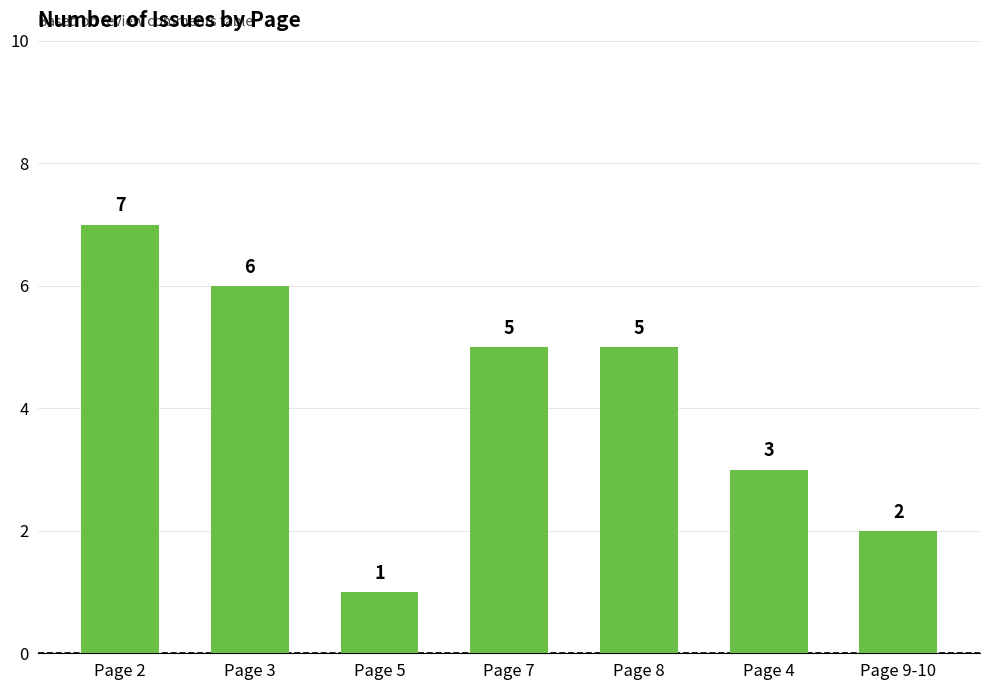

Which label corresponds to the smallest value in the chart?

Page 5